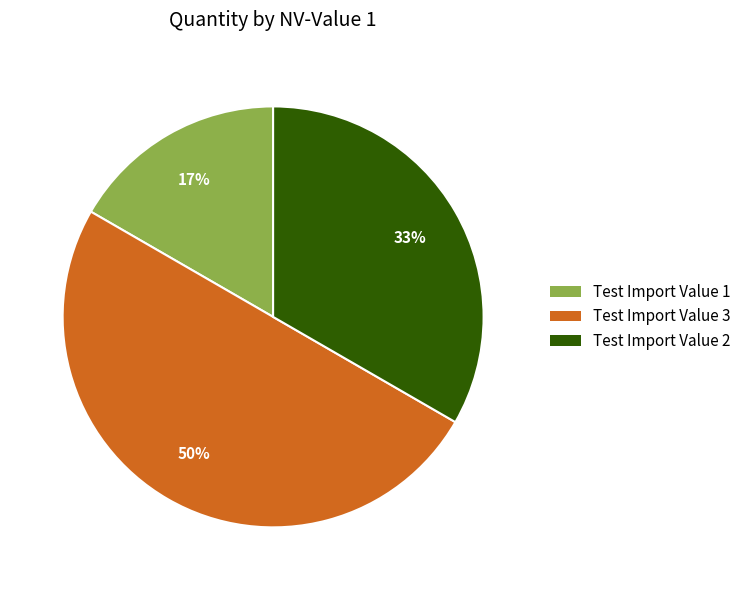

Which has a higher value, Test Import Value 3 or Test Import Value 2?

Test Import Value 3